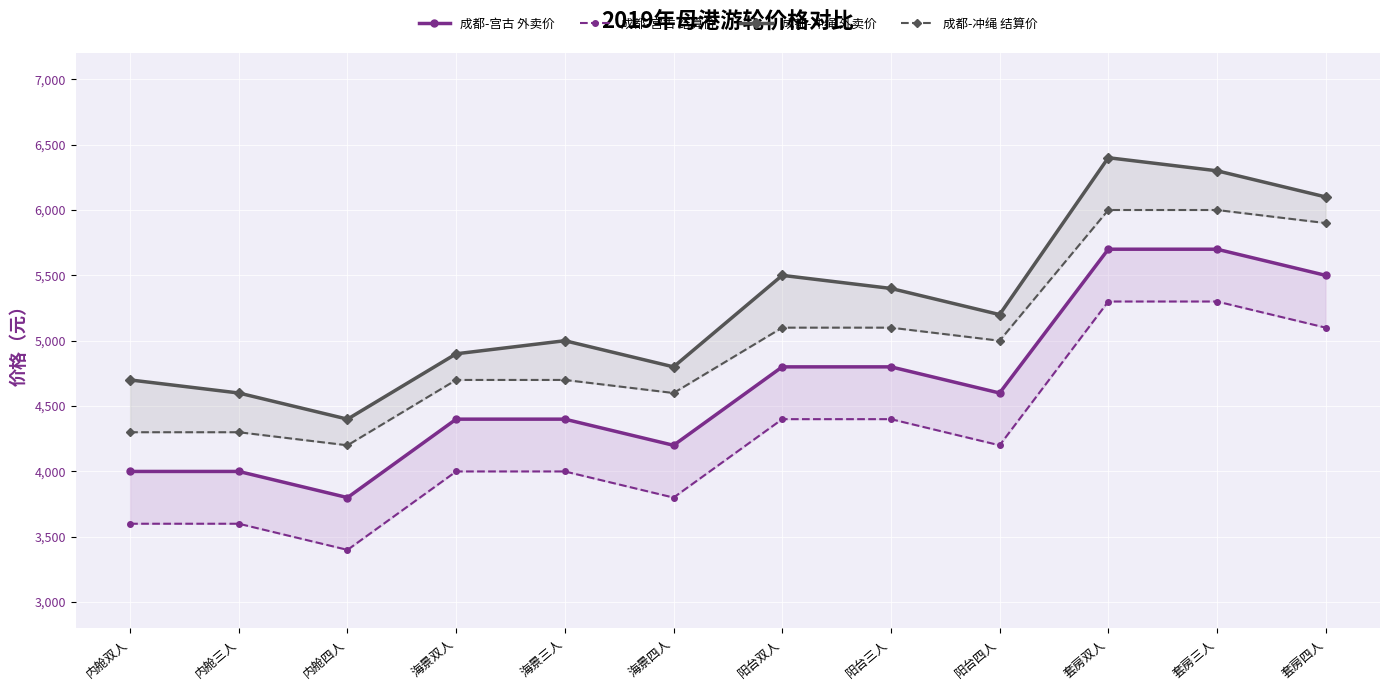

The value of 成都-冲绳 外卖价 at 套房四人 is 9775. True or false?

False